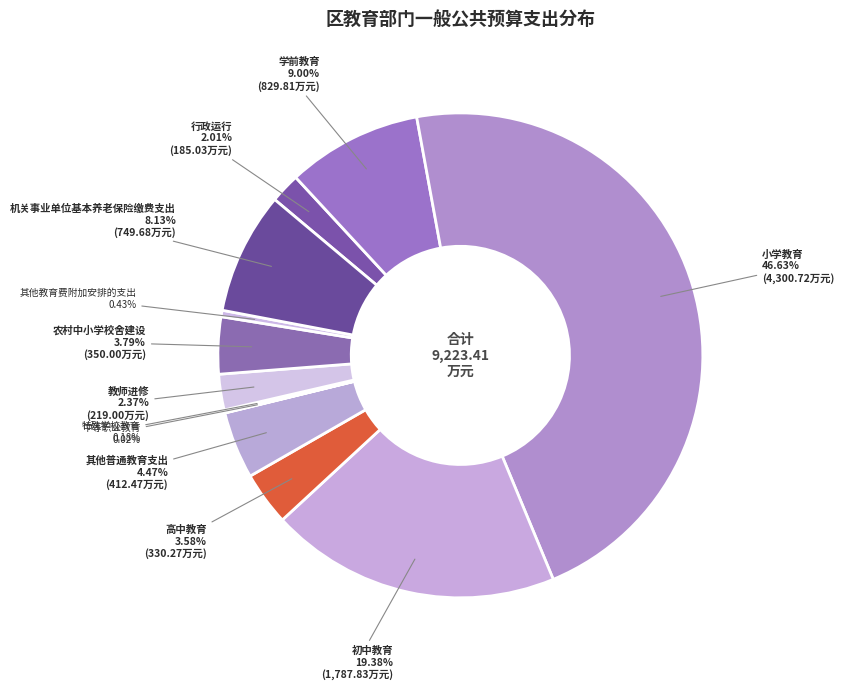

To the nearest percent, what portion does 教师进修 represent?

2%